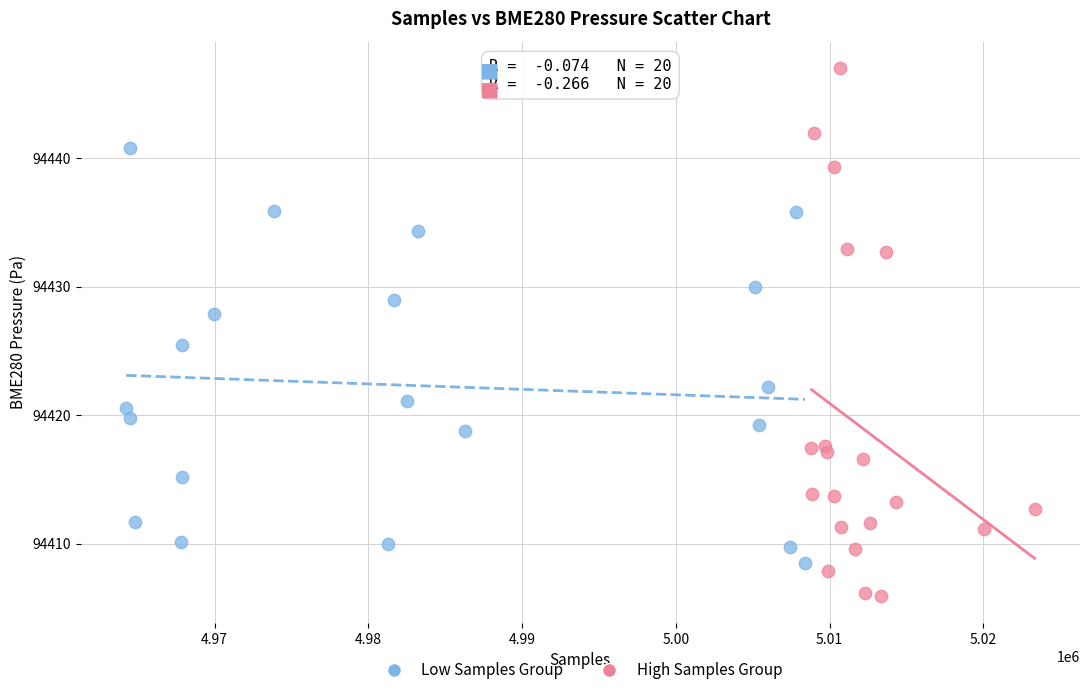

Which series contains the highest Y value?

High Samples Group